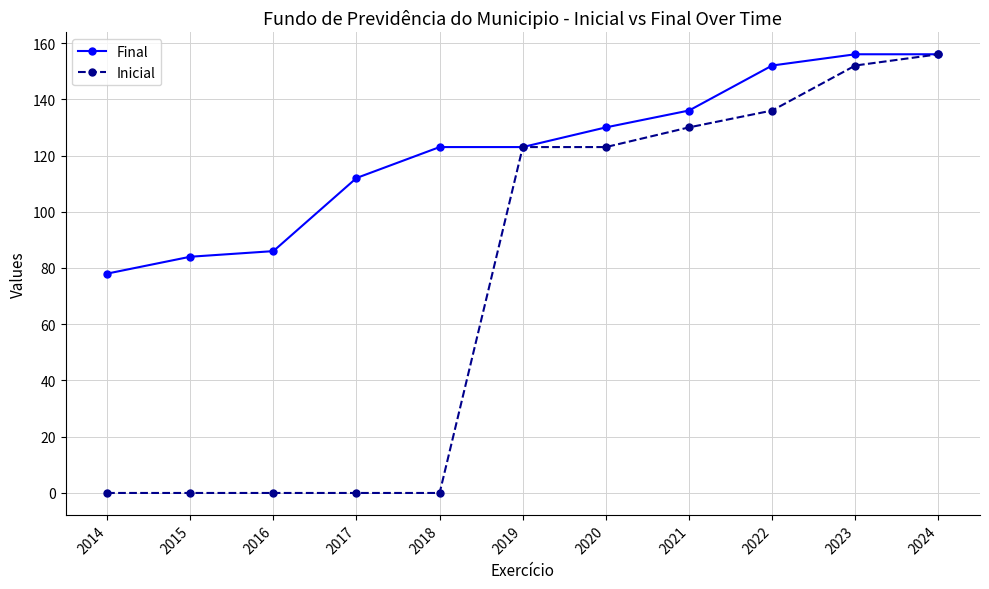

What is the value of the Final point at the 5th from the left?

123